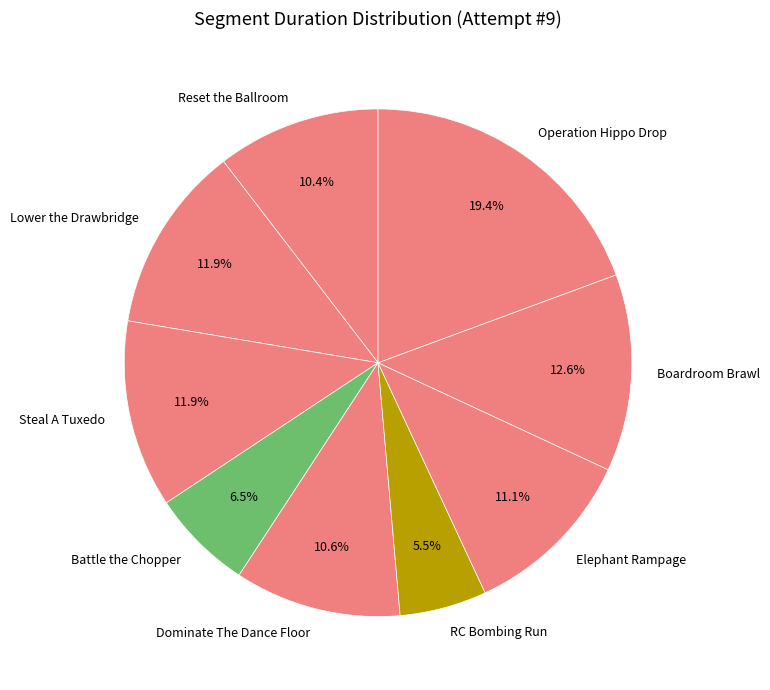

The Lower the Drawbridge slice represents 12% of the pie. True or false?

True